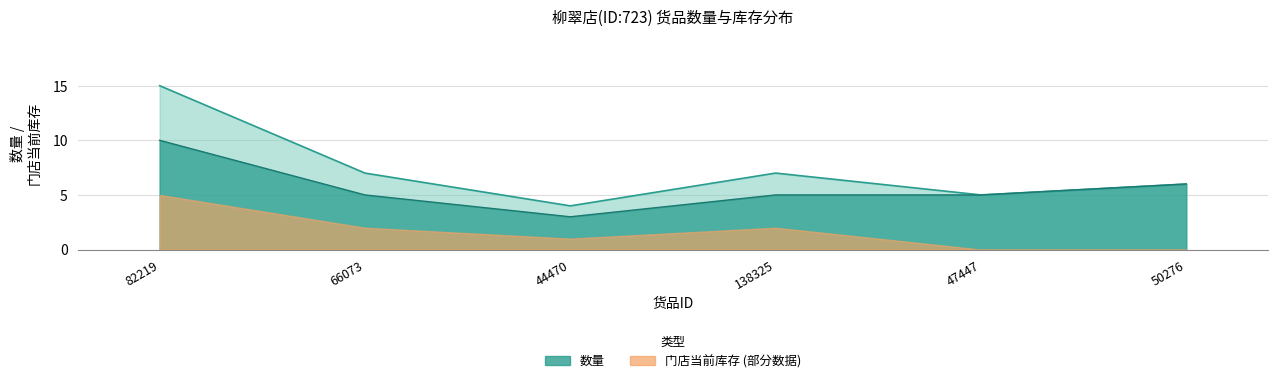

What is the label of the 6th point from the left?

50276